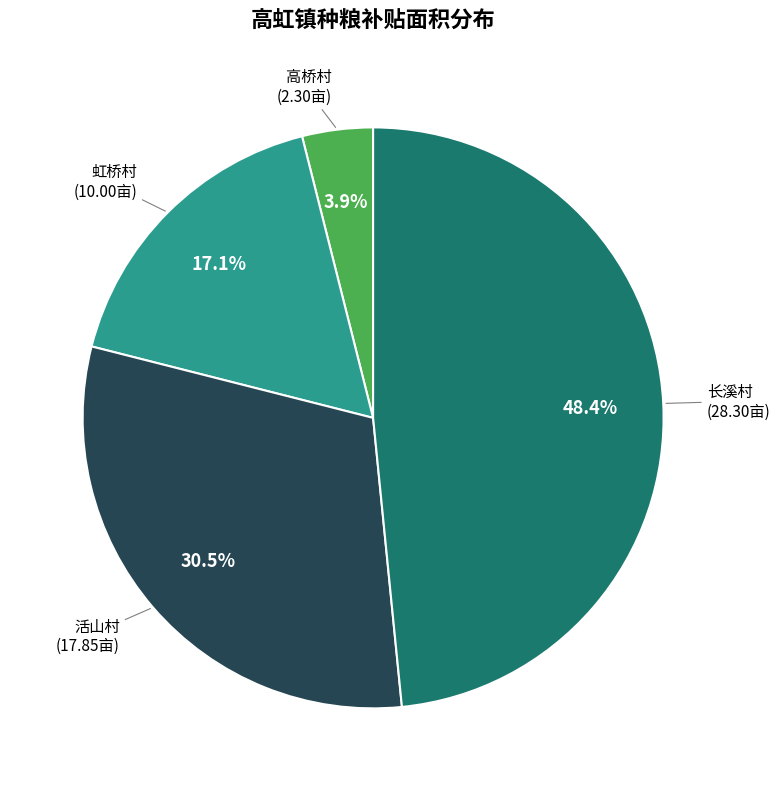

Count the number of slices in the pie.

4